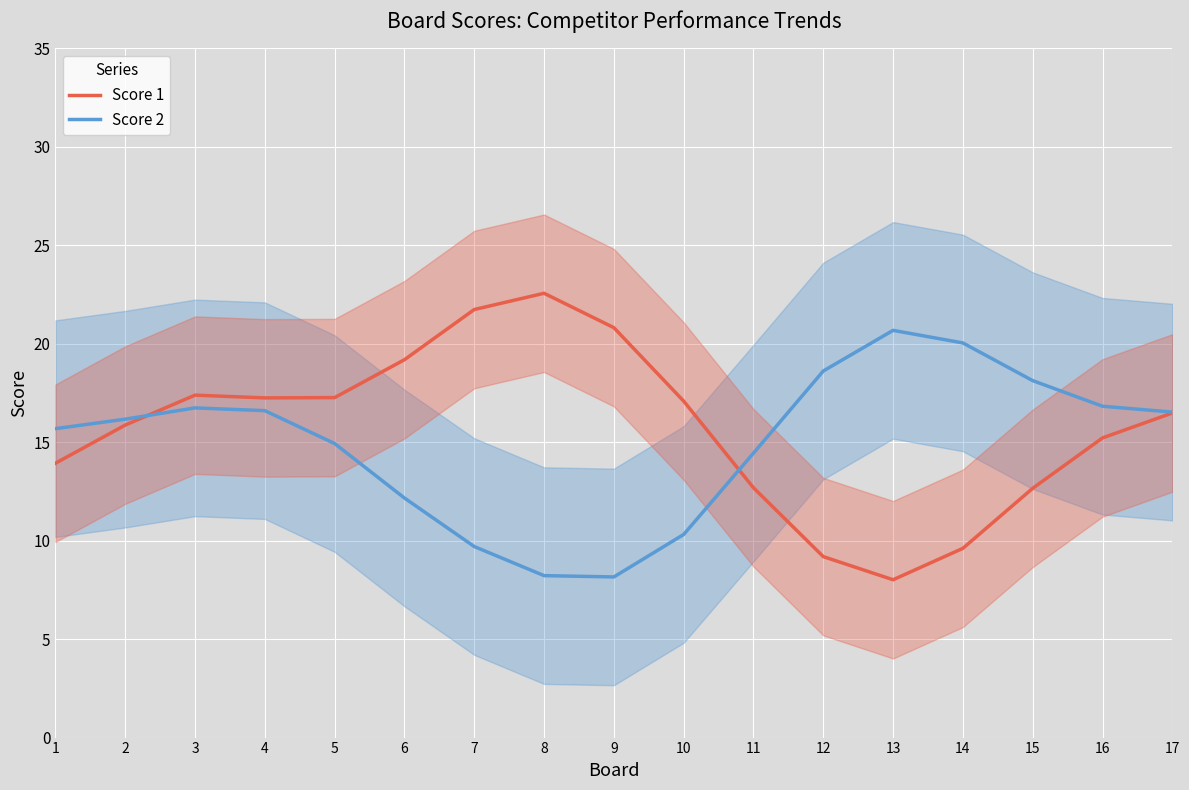

Which series has the largest total across all categories?

Score 1